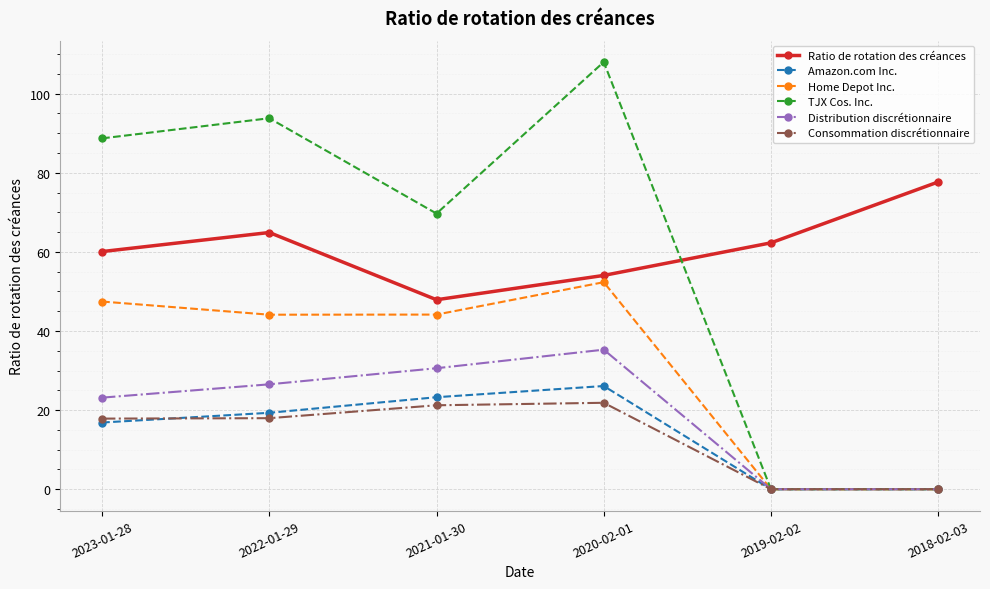

How many data points does each series have?

6